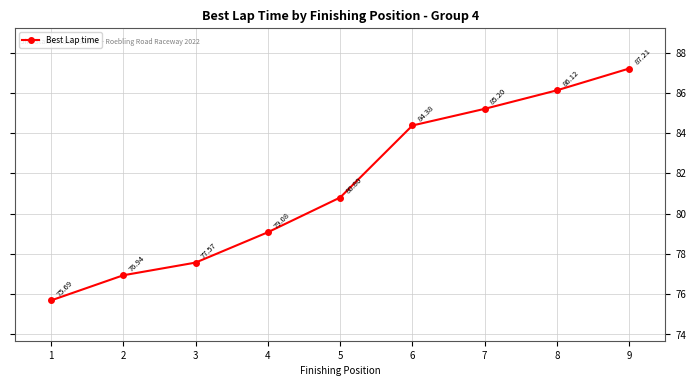

How many series are shown in this chart?

1